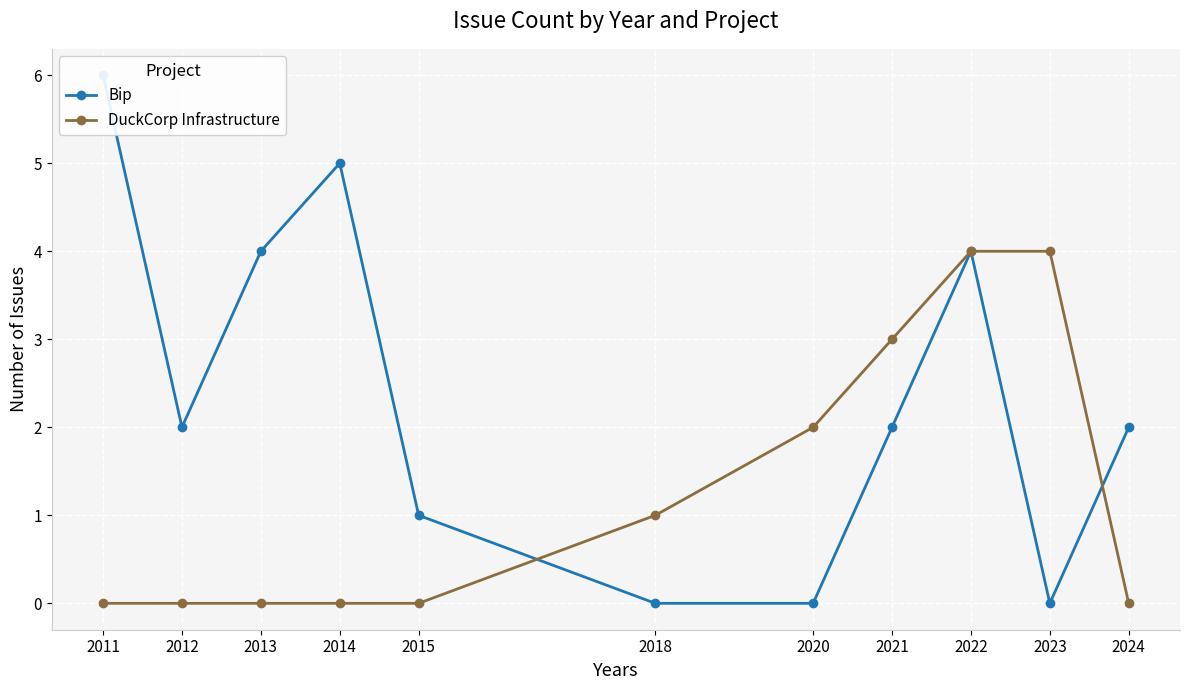

How many DuckCorp Infrastructure values are between 0 and 3?

9